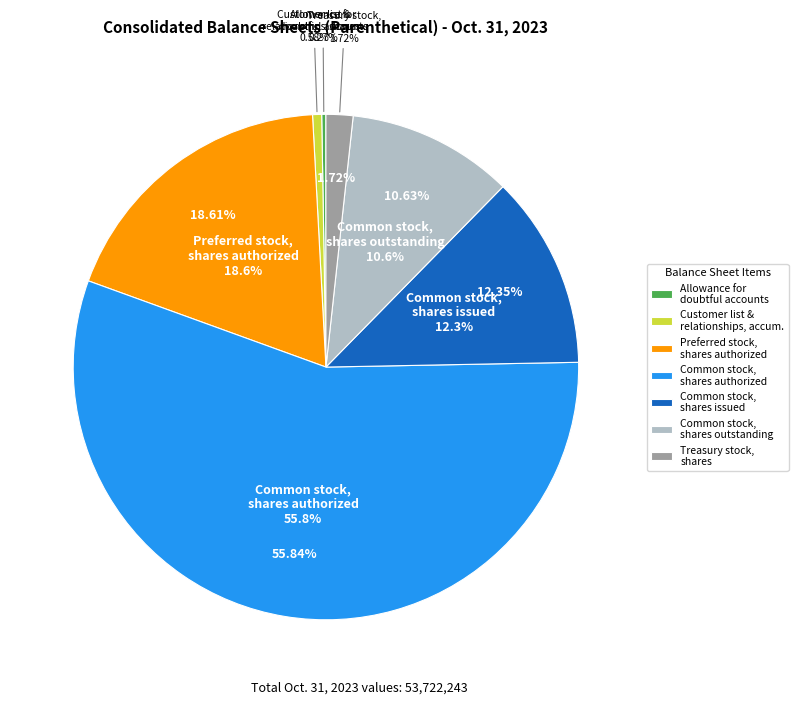

To the nearest percent, what percentage of the pie is Common stock, shares authorized?

56%